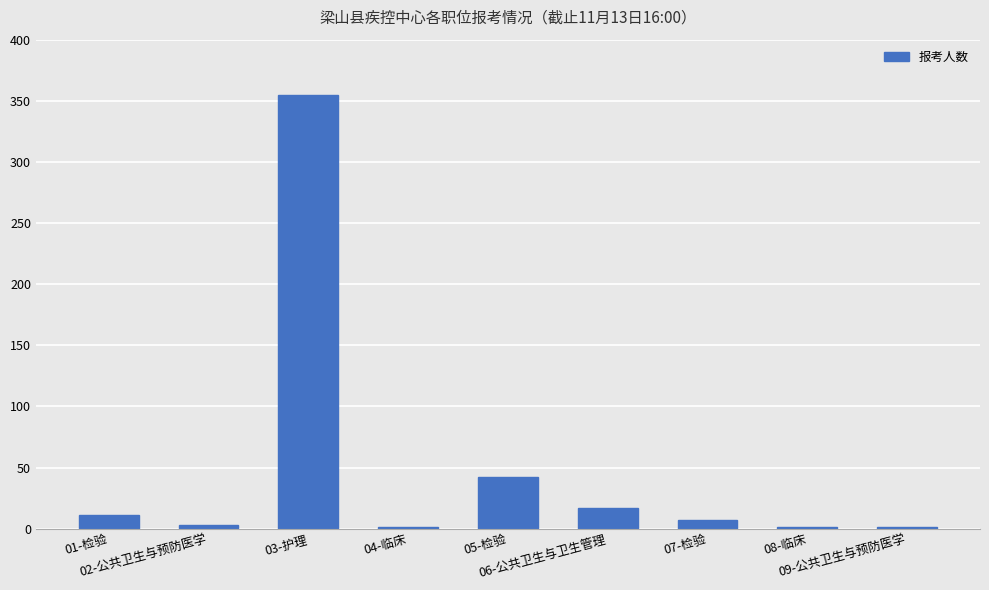

What is the change in value from 01-检验 to 05-检验?

+31